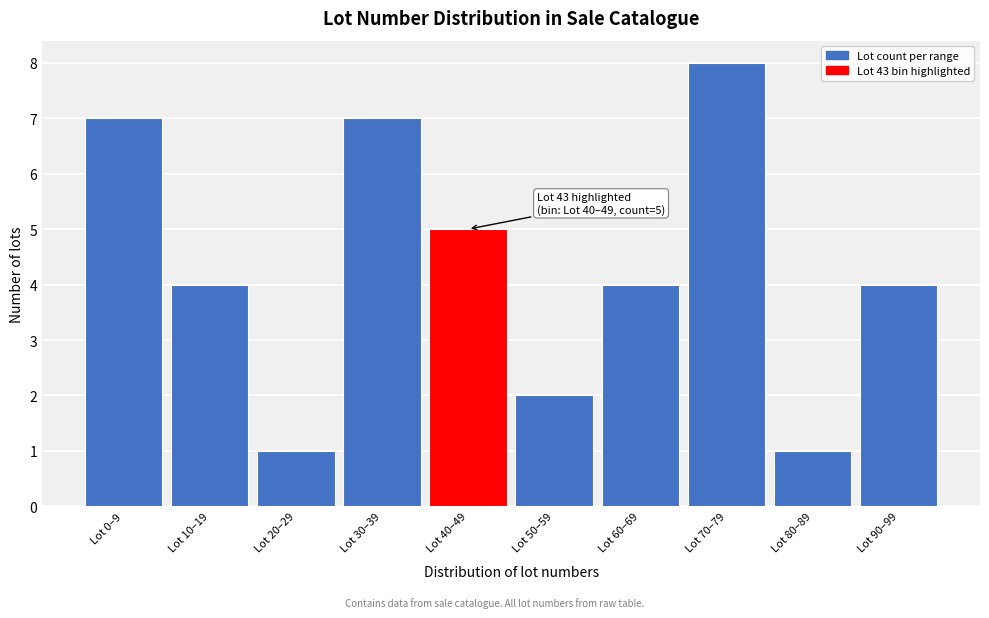

Reading right to left, list all the values displayed in this chart.

Lot 90–99=4	Lot 80–89=1	Lot 70–79=8	Lot 60–69=4	Lot 50–59=2	Lot 40–49=5	Lot 30–39=7	Lot 20–29=1	Lot 10–19=4	Lot 0–9=7